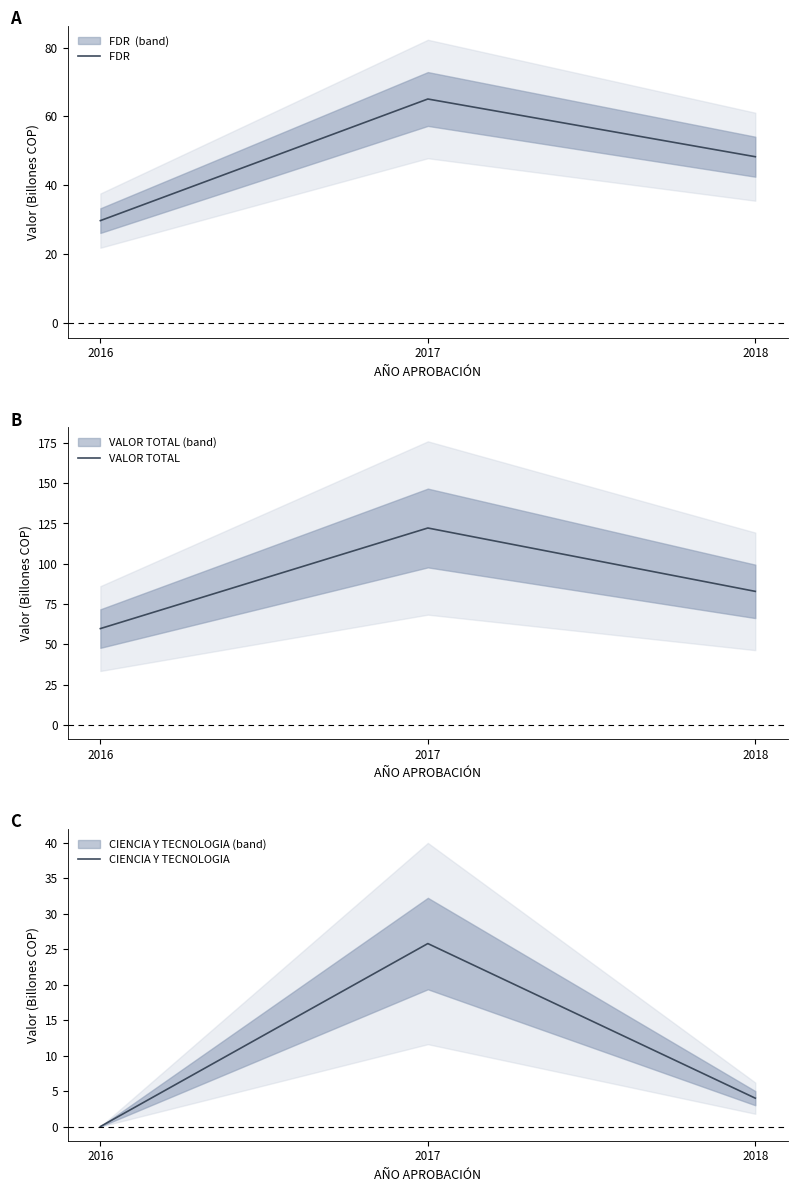

What is the greatest value displayed?

122.2